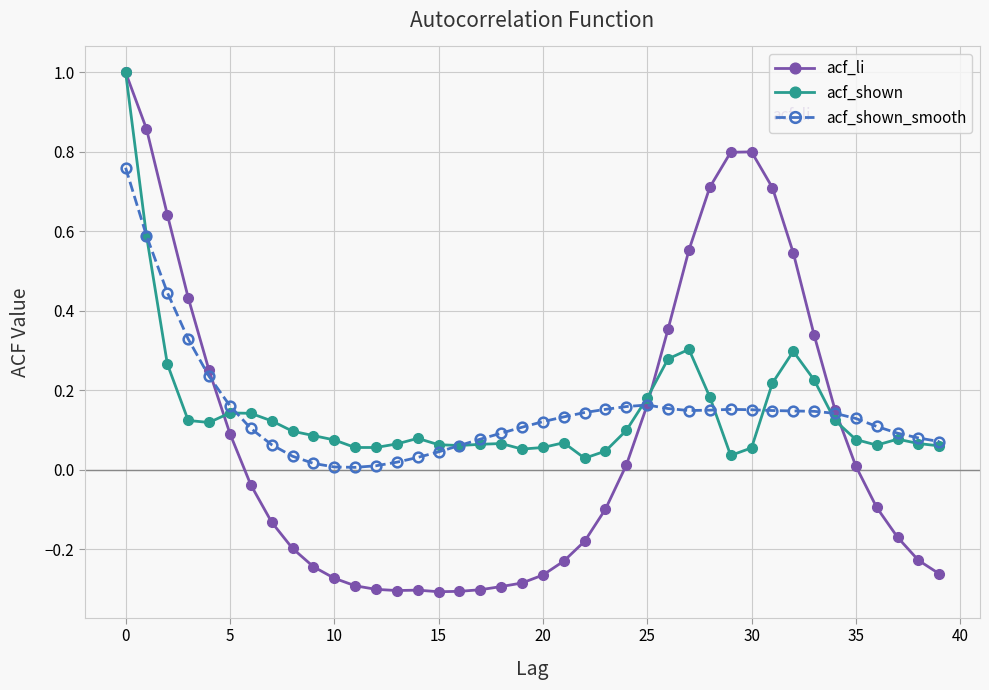

Which series has the widest spread of values?

acf_li